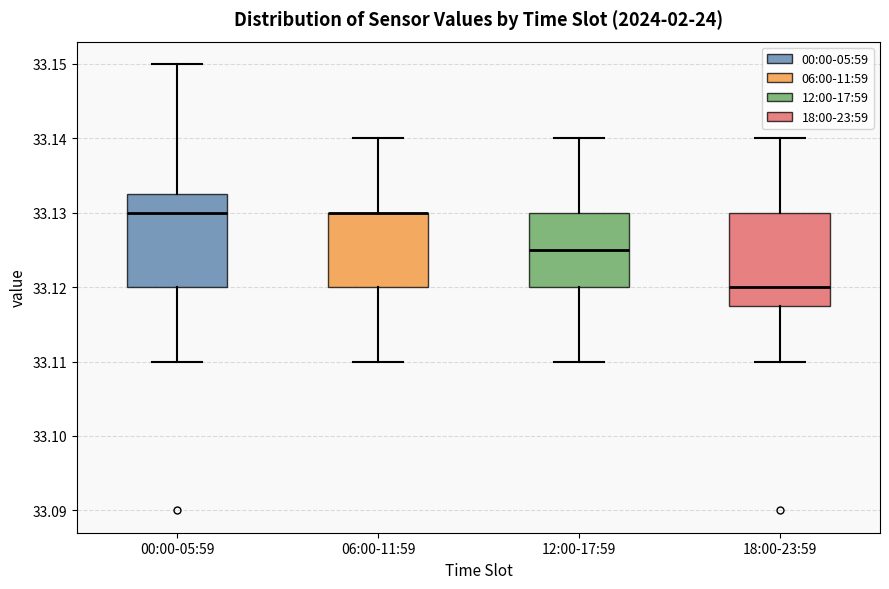

Reading left to right, transcribe this box plot: for each box, give where its median line is, the range the box spans, and where its two whiskers end, as read against the y-axis. The values are not printed on the chart, so give them approximately, as read against the axis.

00:00-05:59: median 33.130, box 33.120 to 33.133, whiskers 33.110 to 33.150
06:00-11:59: median 33.130 (drawn on the box's upper edge), box 33.120 to 33.130, whiskers 33.110 to 33.140
12:00-17:59: median 33.125, box 33.120 to 33.130, whiskers 33.110 to 33.140
18:00-23:59: median 33.120, box 33.118 to 33.130, whiskers 33.110 to 33.140